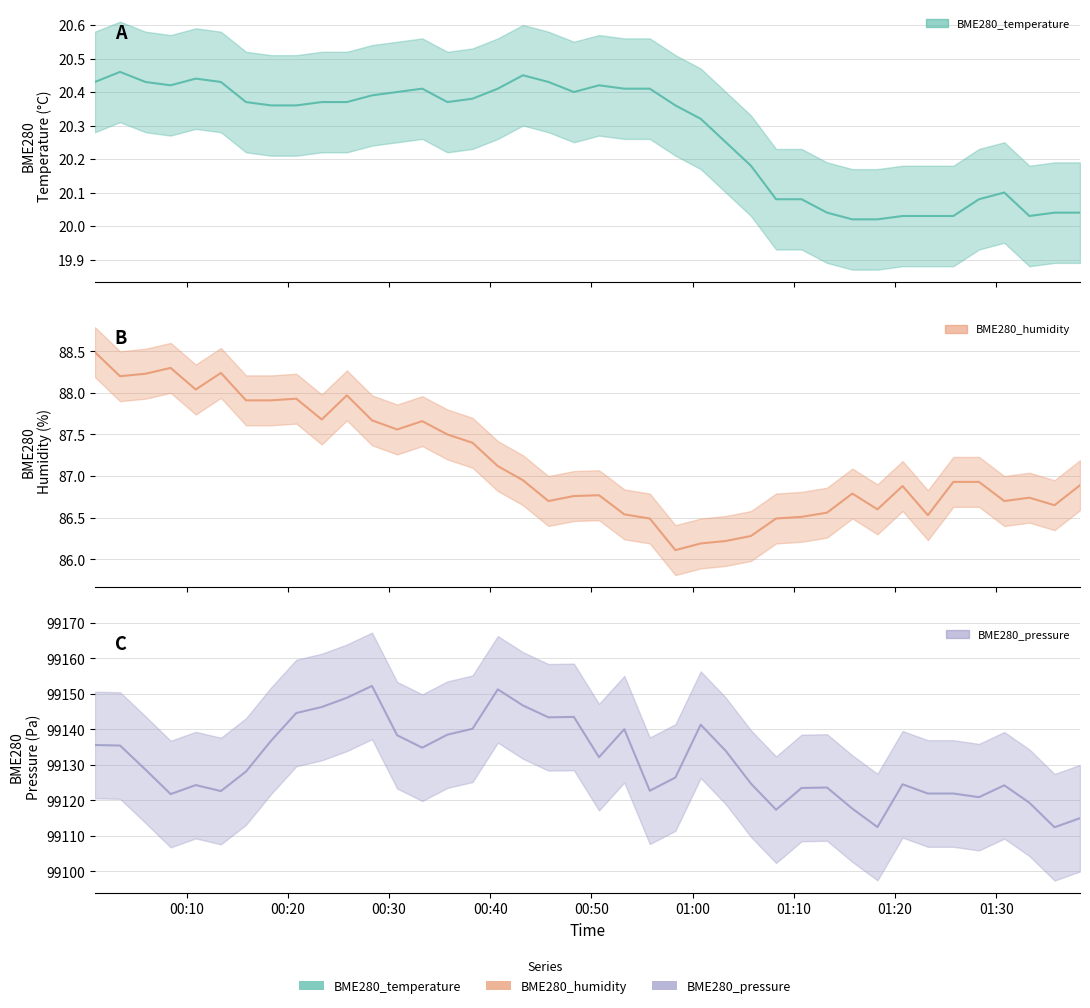

Is the value of BME280_humidity_line at 34 greater than the value of BME280_pressure_line at 11?

No